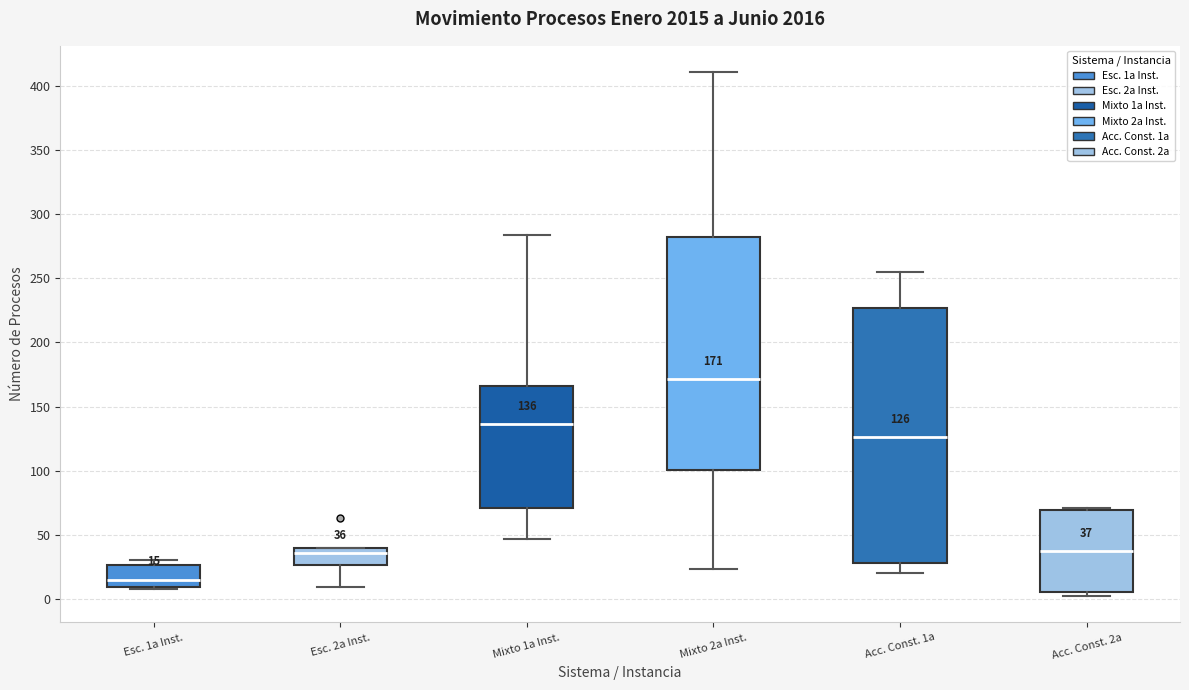

Which box has the lowest median line?

Esc. 1a Inst.